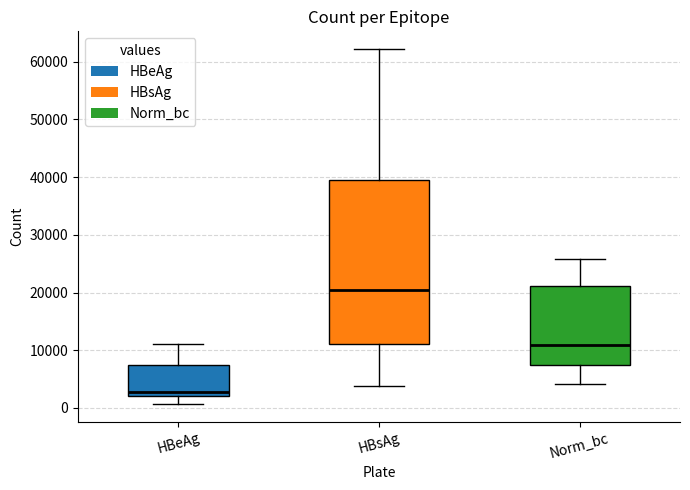

Reading left to right, read every box against the y-axis: the position of its median line, the range the box covers, and the ends of its whiskers. The values are not printed on the chart, so give them approximately, as read against the axis.

HBeAg: median 3000, box 2000 to 7000, whiskers 1000 to 11000
HBsAg: median 20000, box 11000 to 40000, whiskers 4000 to 62000
Norm_bc: median 11000, box 7000 to 21000, whiskers 4000 to 26000